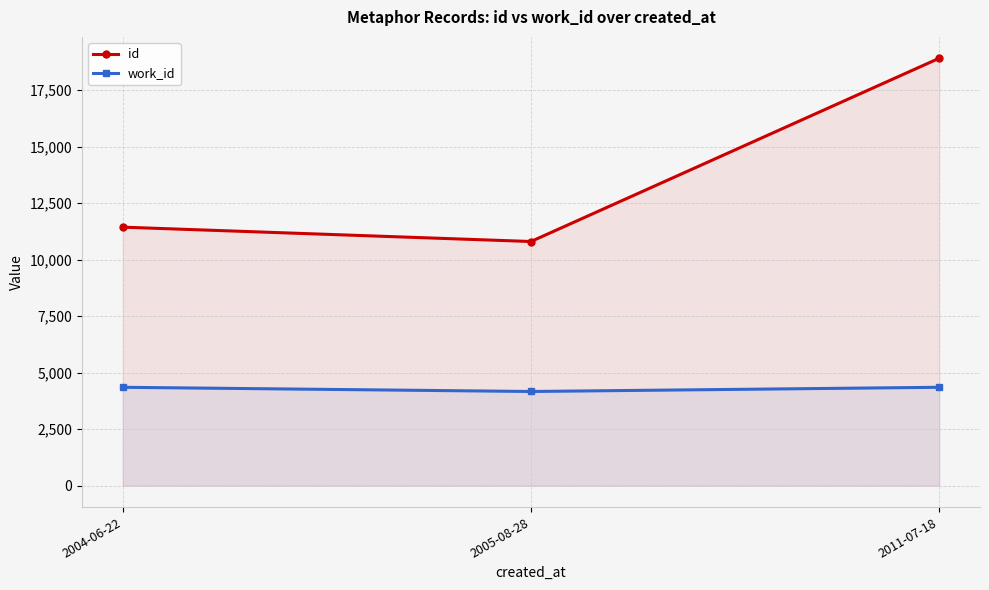

How many data points in id are above 11435?

1